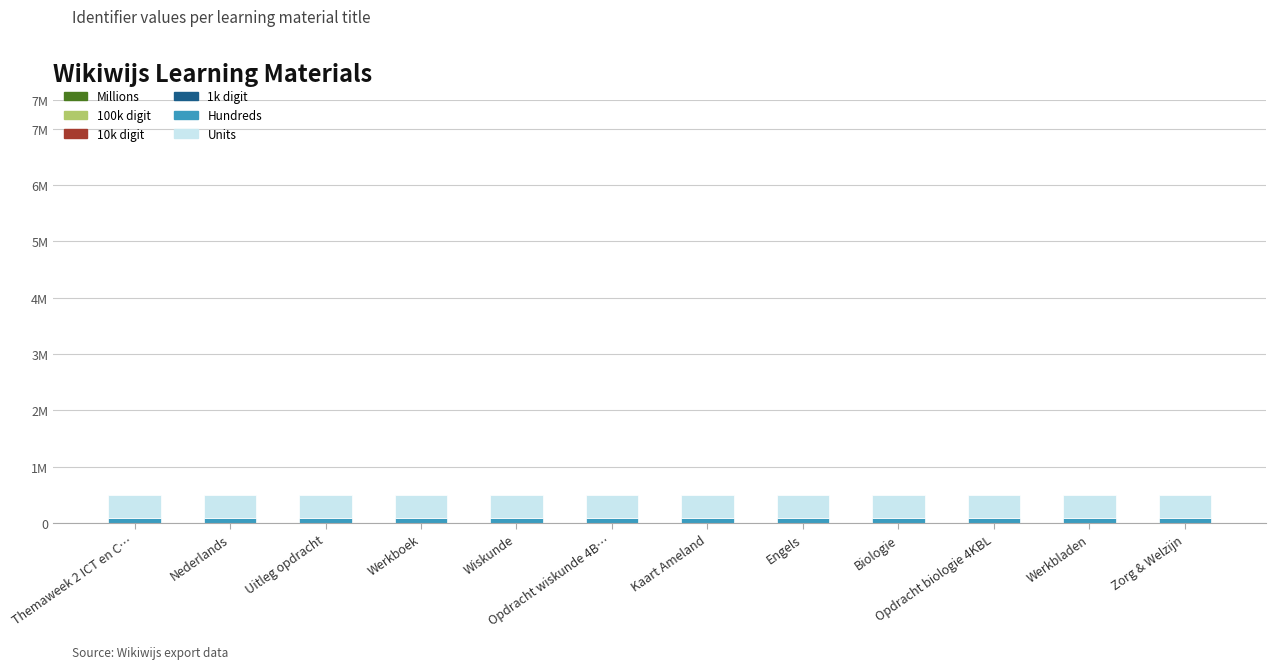

What is the total value across all series at Uitleg opdracht?

497328